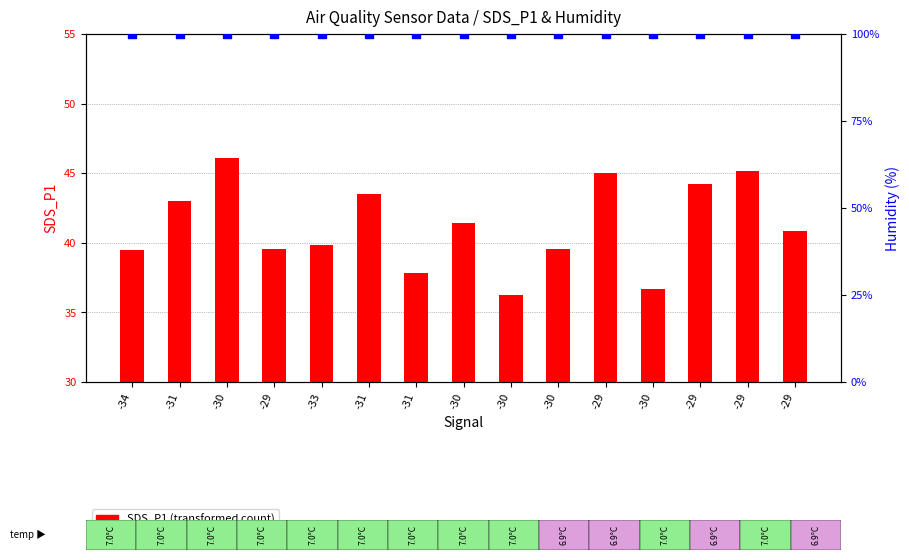

What are all the series names shown in the legend?

SDS_P1 (transformed count), Humidity % (percentile rank)